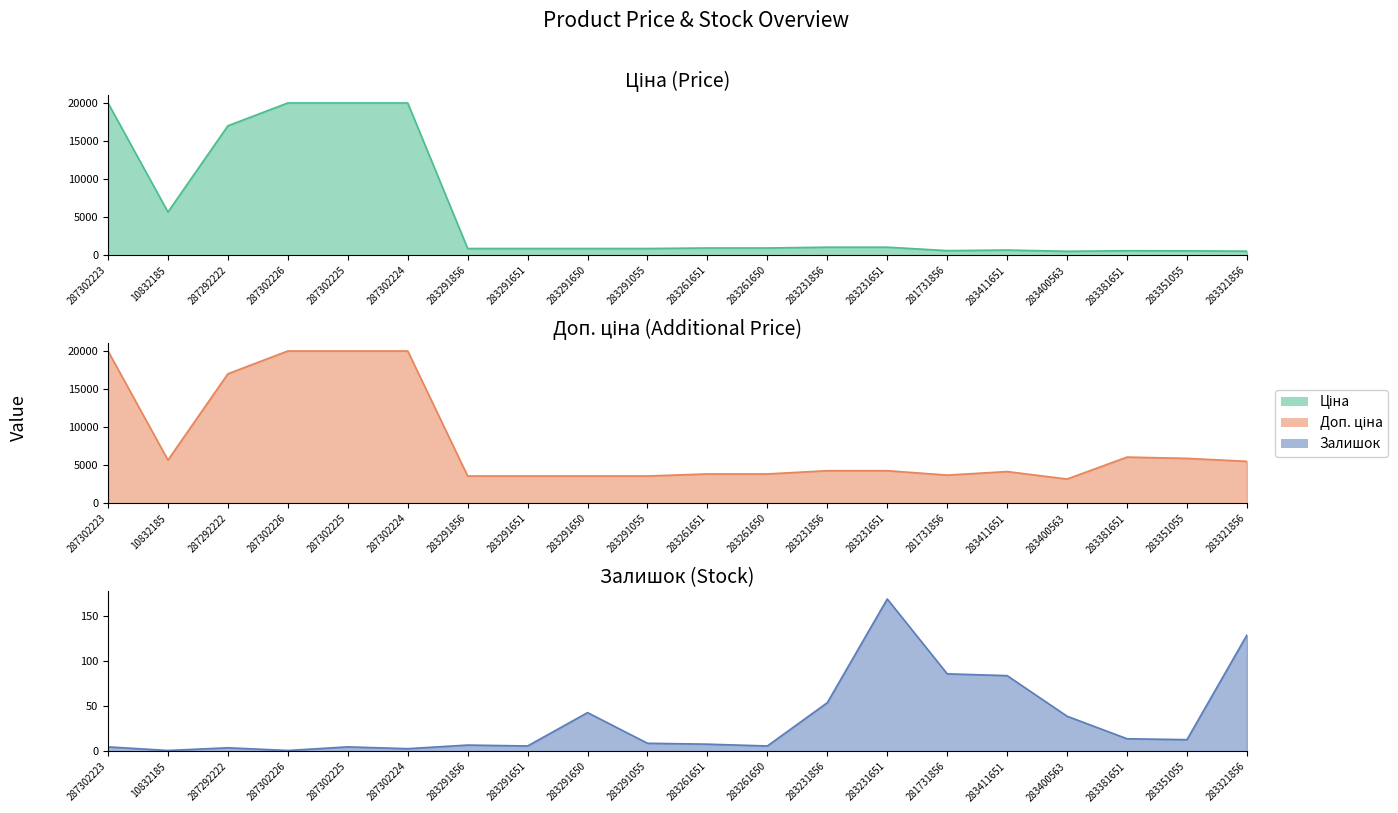

What is the difference between the second highest and minimum values in the Залишок series?

128.0